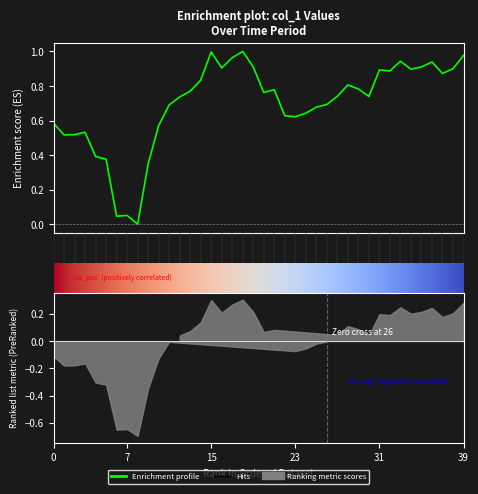

Is it true that the value at 20201109 is 0.7?

True